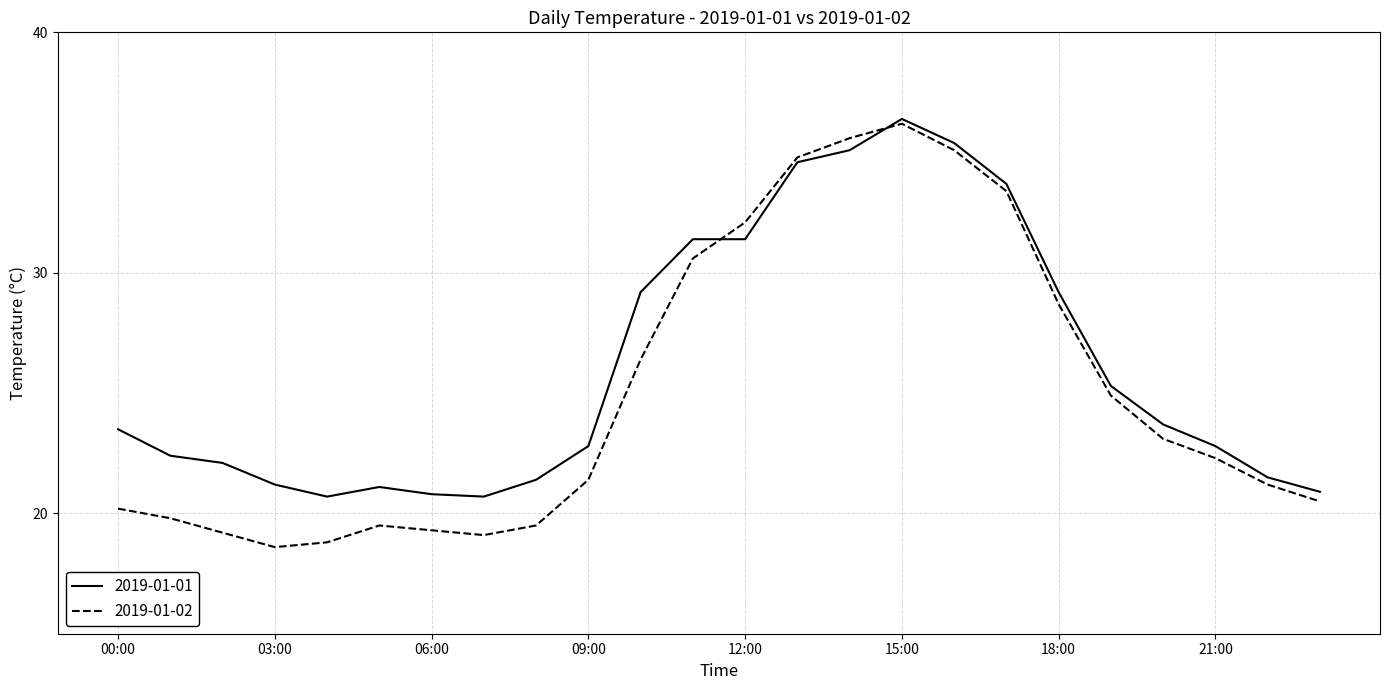

Rank the series by their average value, from lowest to highest.

2019-01-02, 2019-01-01